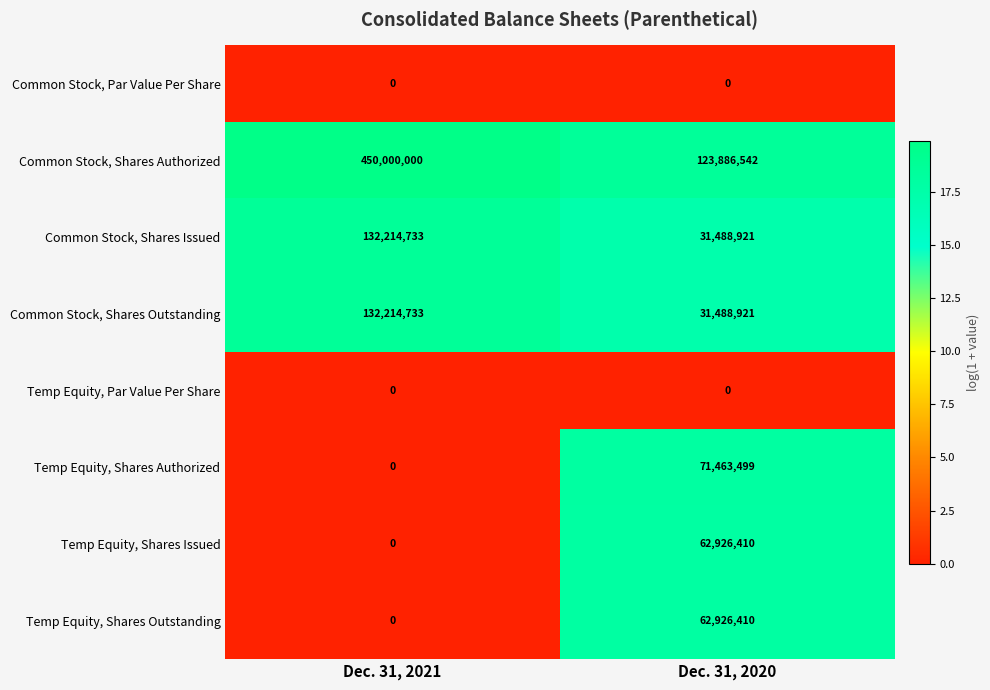

List the labels in order of Common Stock, Shares Authorized value, smallest first.

Dec. 31, 2020, Dec. 31, 2021